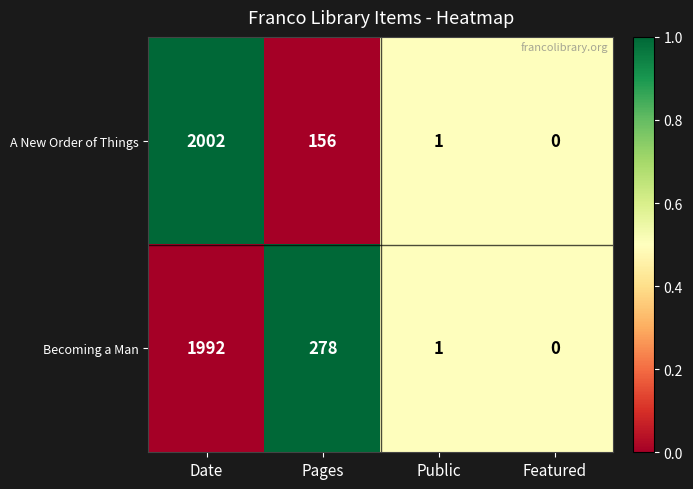

Which series changed the most between Pages and Featured?

Becoming a Man